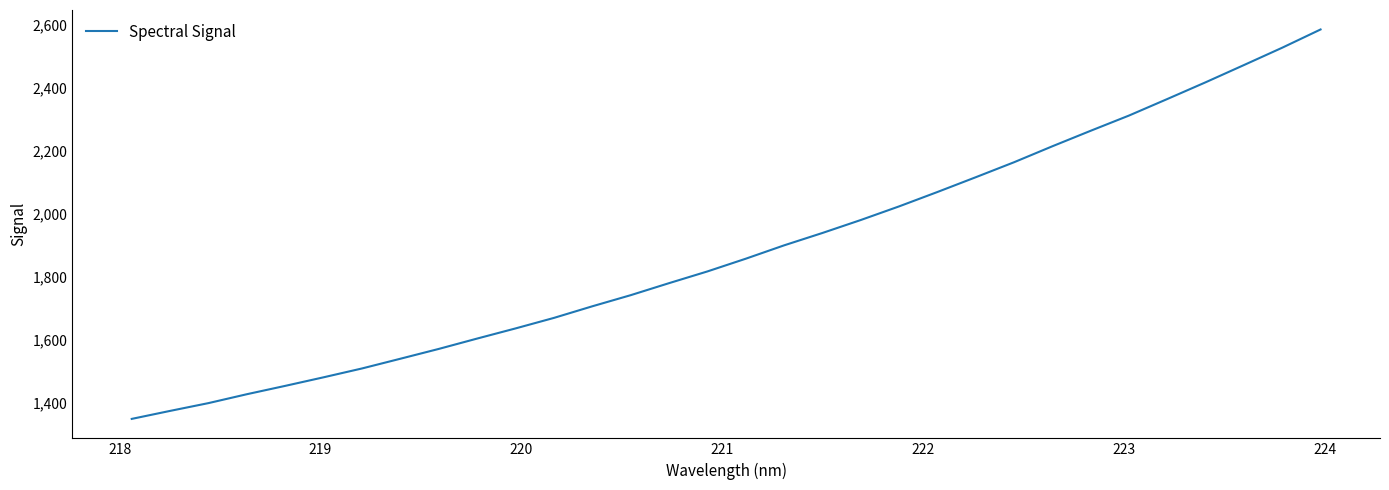

What is the maximum value shown in the chart?

2584.9